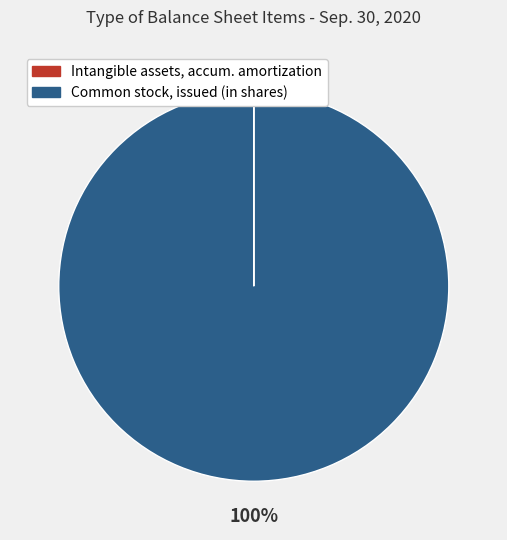

Is there any slice that represents more than half of the pie?

Yes